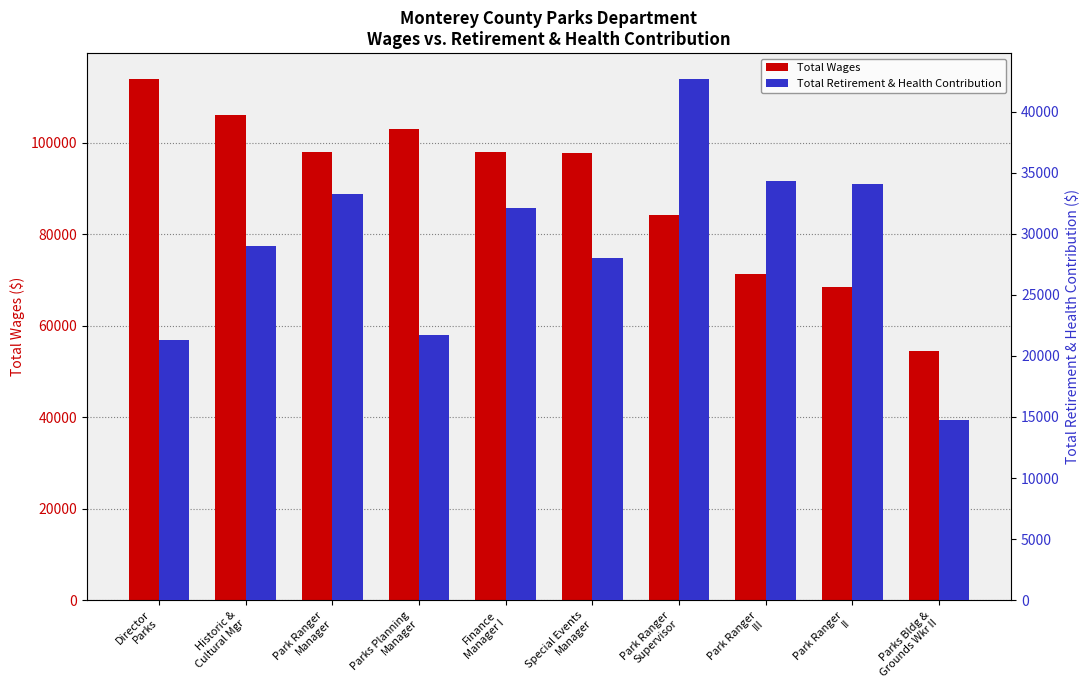

Reading left to right, transcribe all the data shown in this chart.

Total Wages: 113953	106103	98046	103060	98046	97770	84213	71323	68498	54610
Total Retirement & Health Contribution: 21295	29026	33224	21676	32081	28014	42652	34327	34031	14776